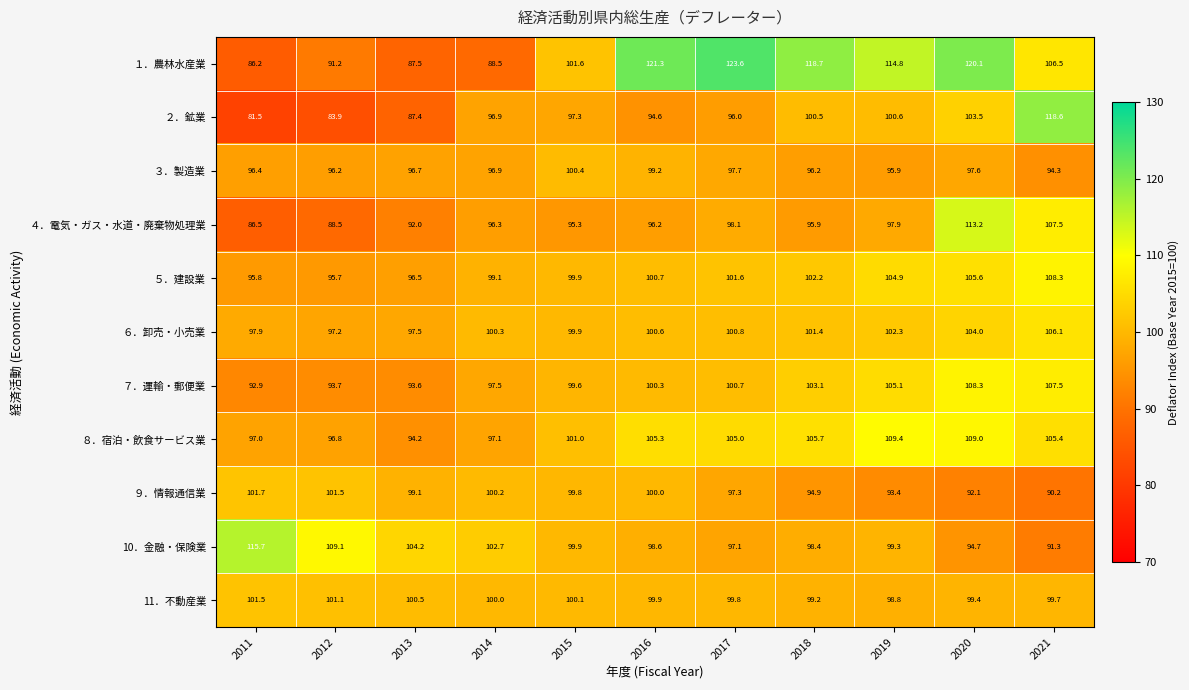

What is the difference between the ７．運輸・郵便業 values at 2014 and 2015?

2.1